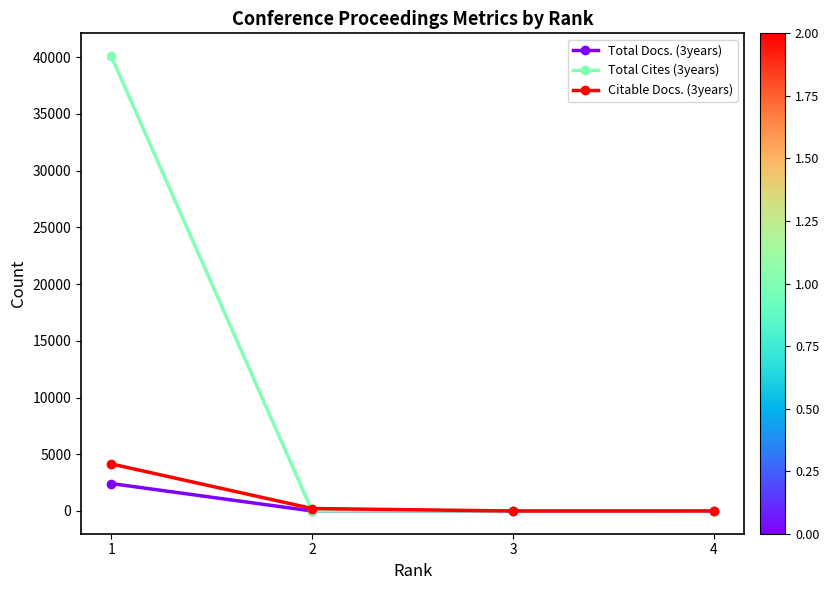

Which series has the largest total across all categories?

Total Cites (3years)